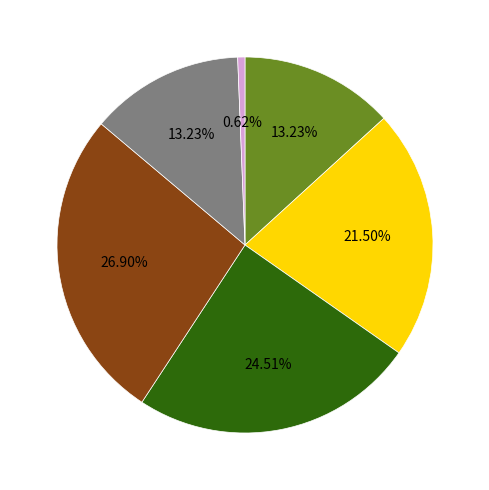

Is there any slice that represents more than half of the pie?

No